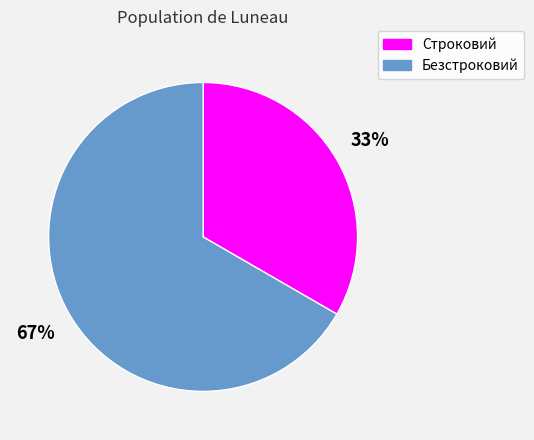

How many segments does this pie chart have?

2